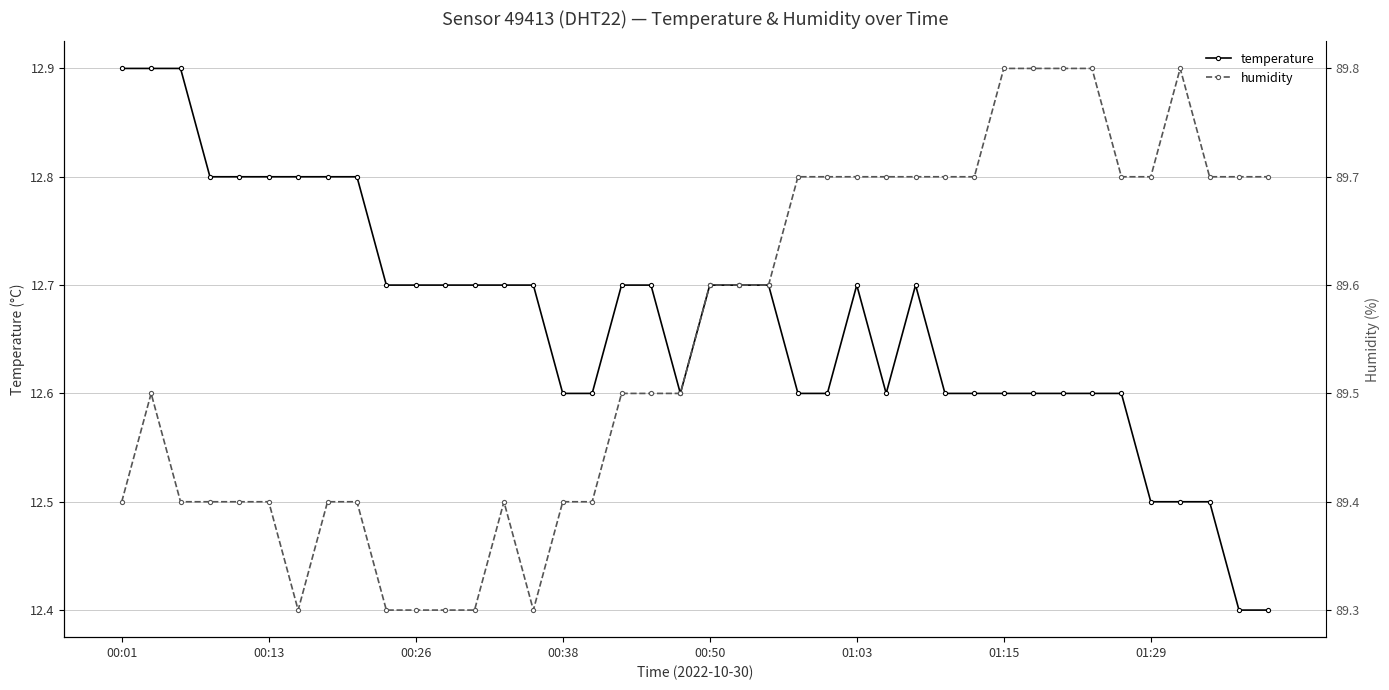

What is the highest value of the temperature series?

12.9